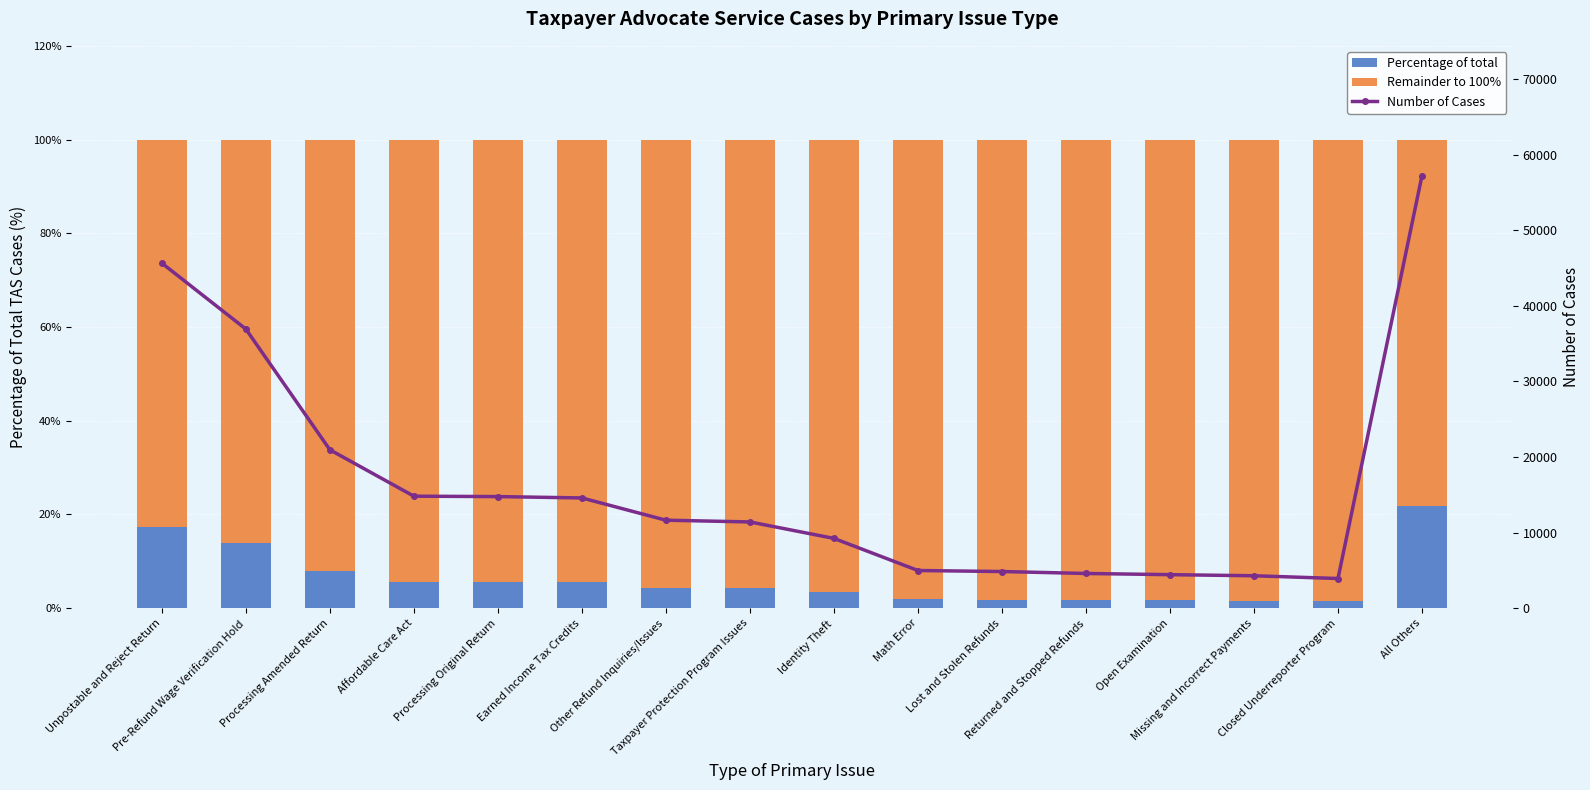

What is the total value across all series at Returned and Stopped Refunds?

4691.0